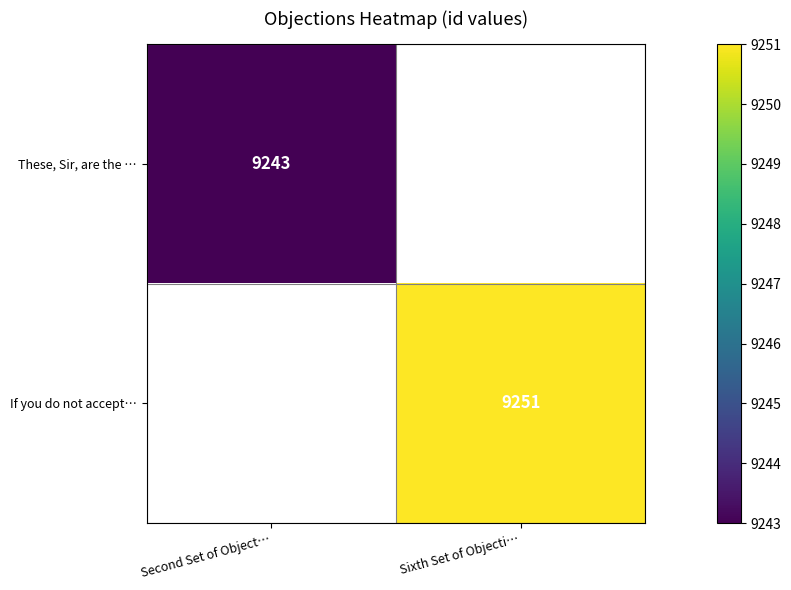

Is it true that If you do not accept… equals 4717 at Sixth Set of Objecti…?

False